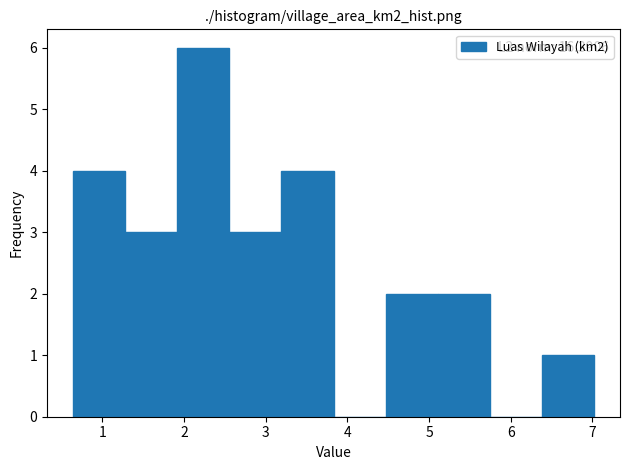

Which range on the x-axis has the tallest bar?

1.9 to 2.6